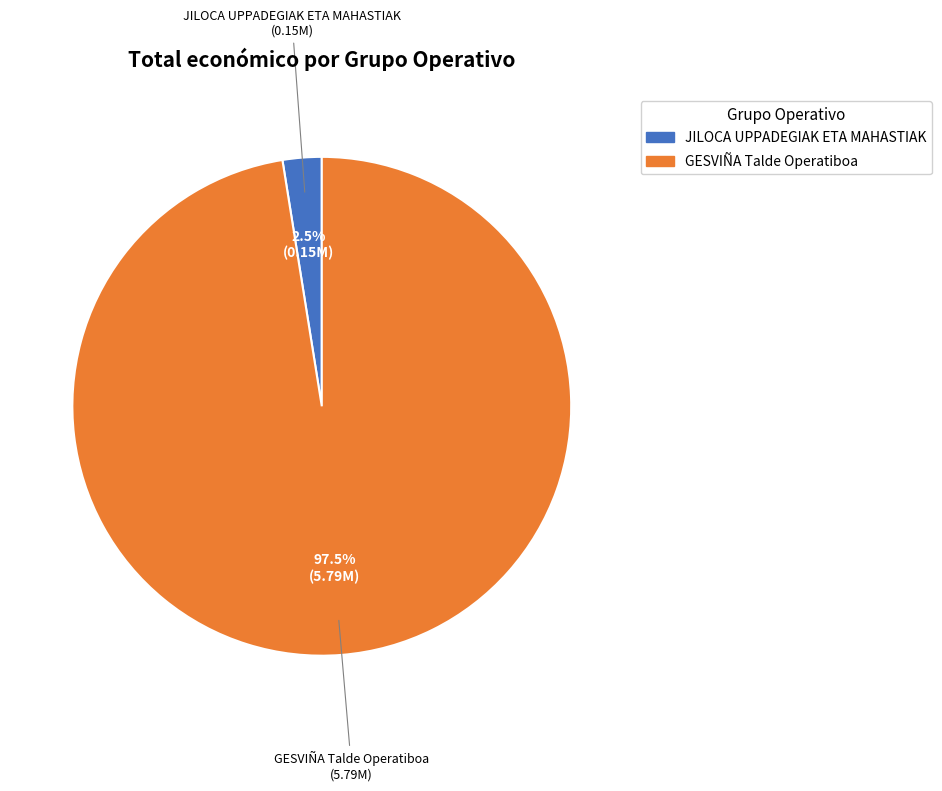

To the nearest percent, what is the difference between the GESVIÑA Talde Operatiboa and JILOCA UPPADEGIAK ETA MAHASTIAK slice percentages?

95%